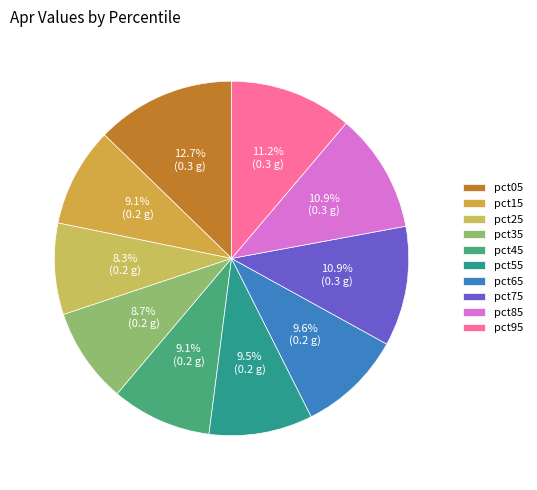

To the nearest percent, what portion does pct75 represent?

11%